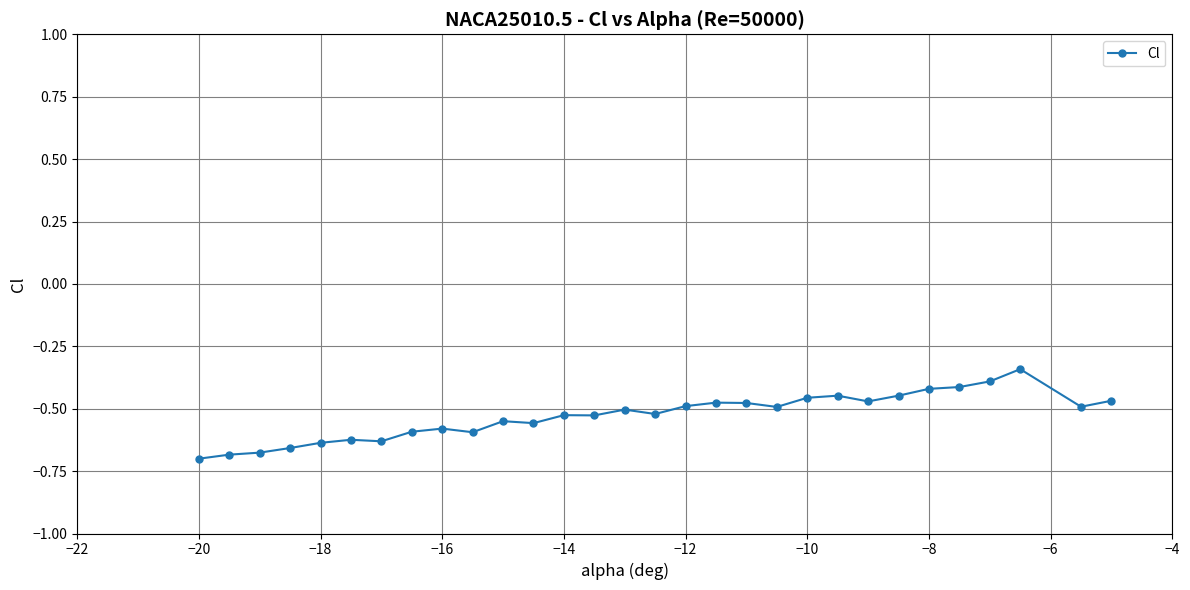

True or false: there are more than 2 points higher than both neighbors.

True